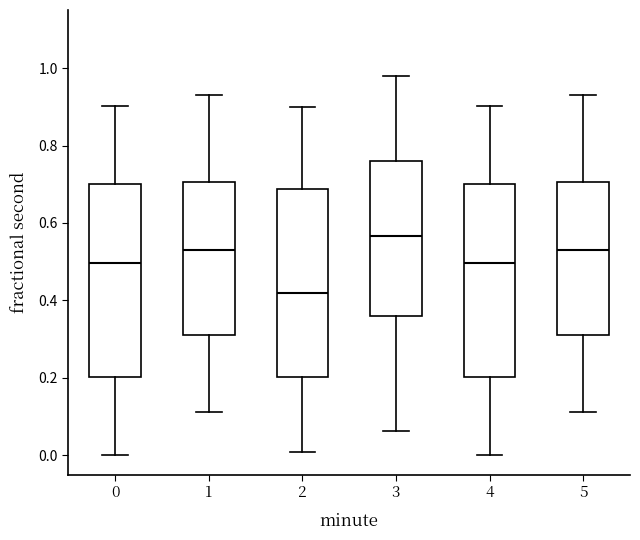

Where is the upper edge of the box at x = 4 on the y-axis? The values are not printed on the chart, so give them approximately, as read against the axis.

0.70